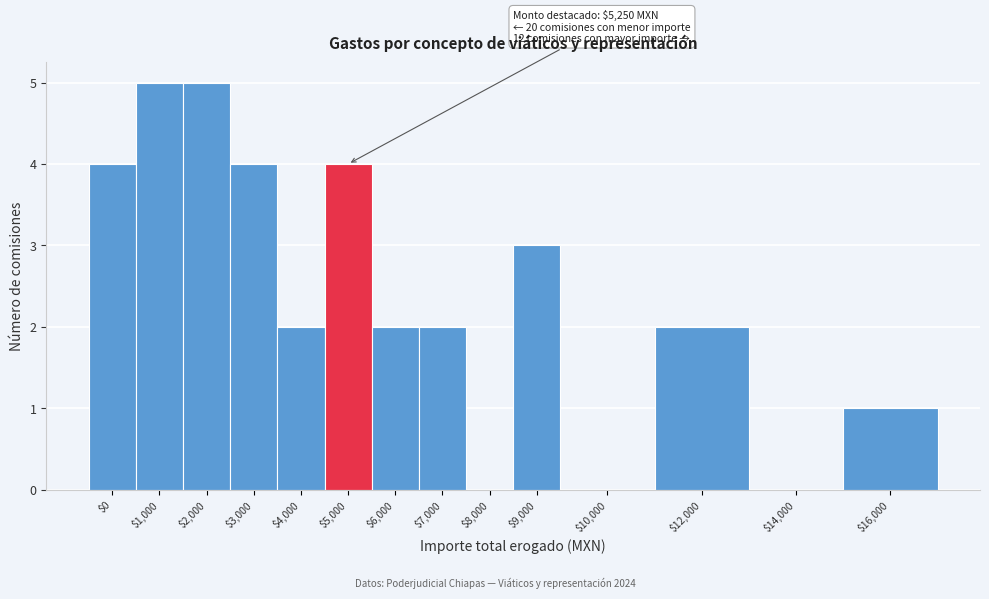

The value at $12,000 is 3. True or false?

False